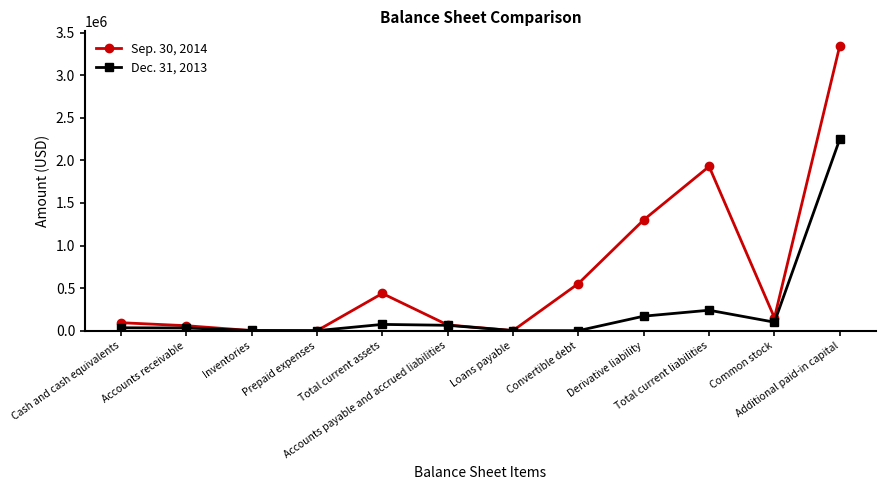

True or false: Sep. 30, 2014 has more than 1 points higher than both neighbors.

True